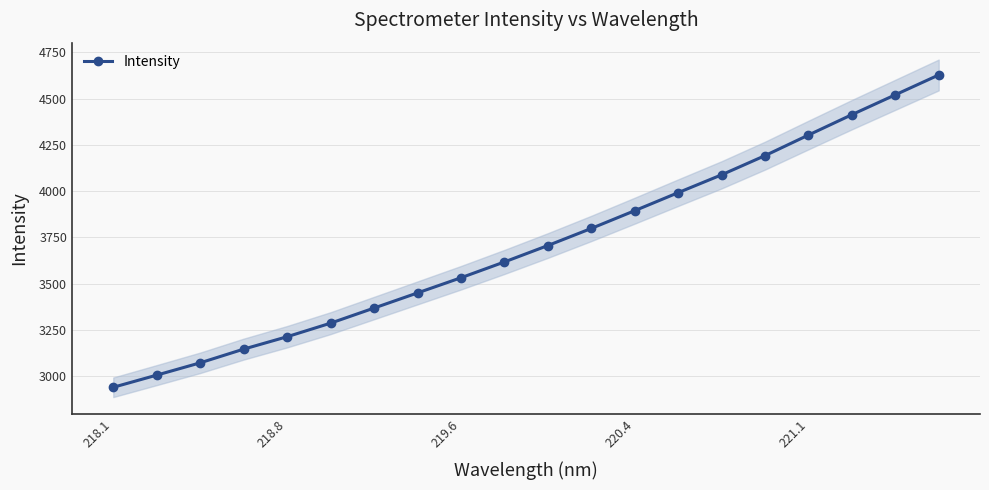

Is it true that Intensity equals 3532.5 at 219.6?

True